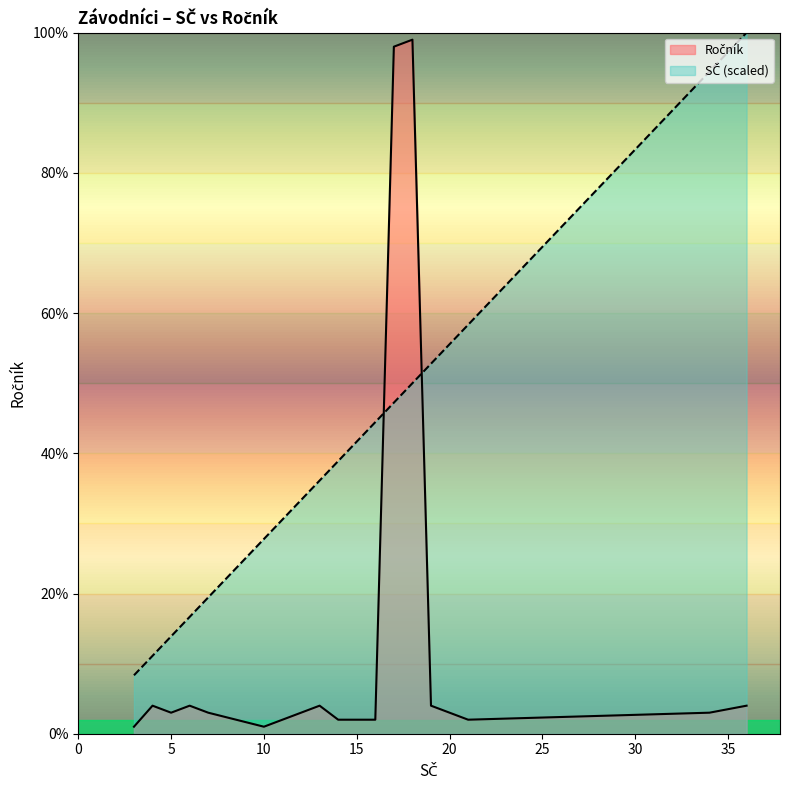

Between Jaroš Adam and Běhounek Matěj, which series saw the biggest shift?

Ročník